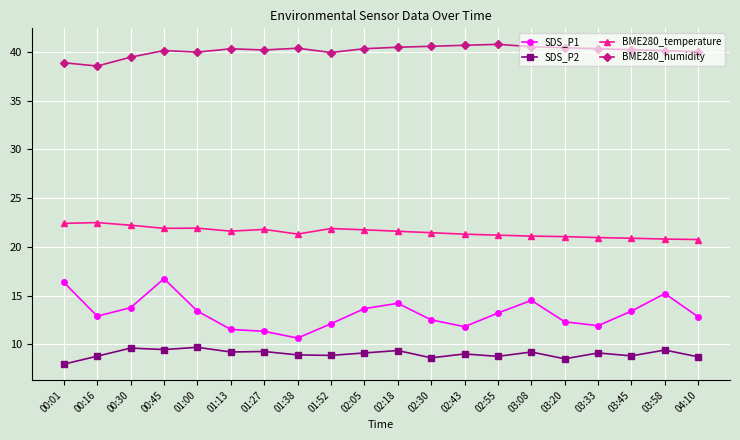

At how many categories does at least one series exceed 22?

20